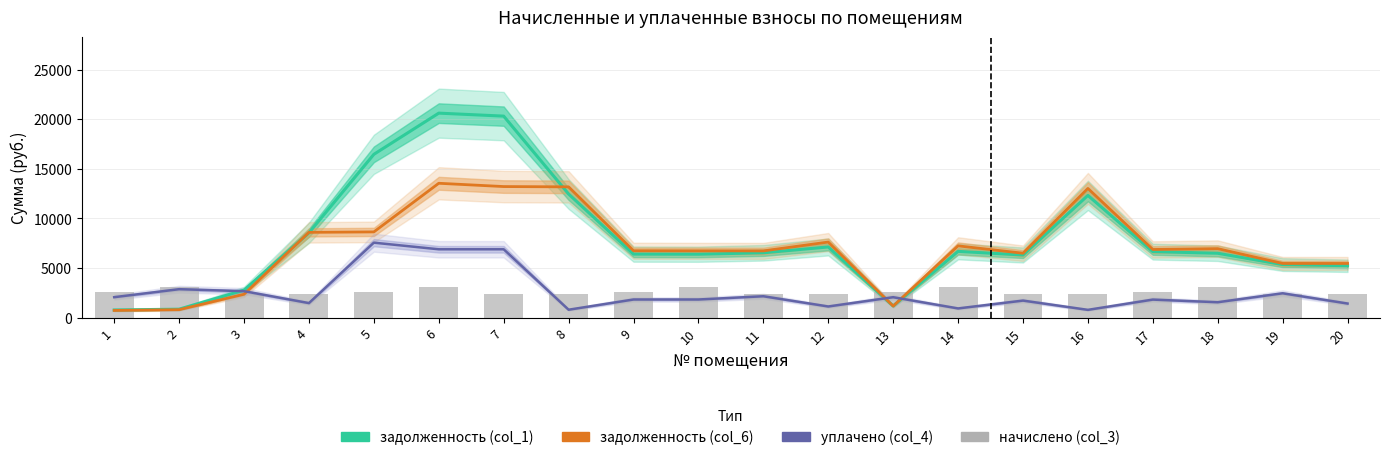

True or false: задолженность (col_6) has a value of 3397.0 at 3.

False